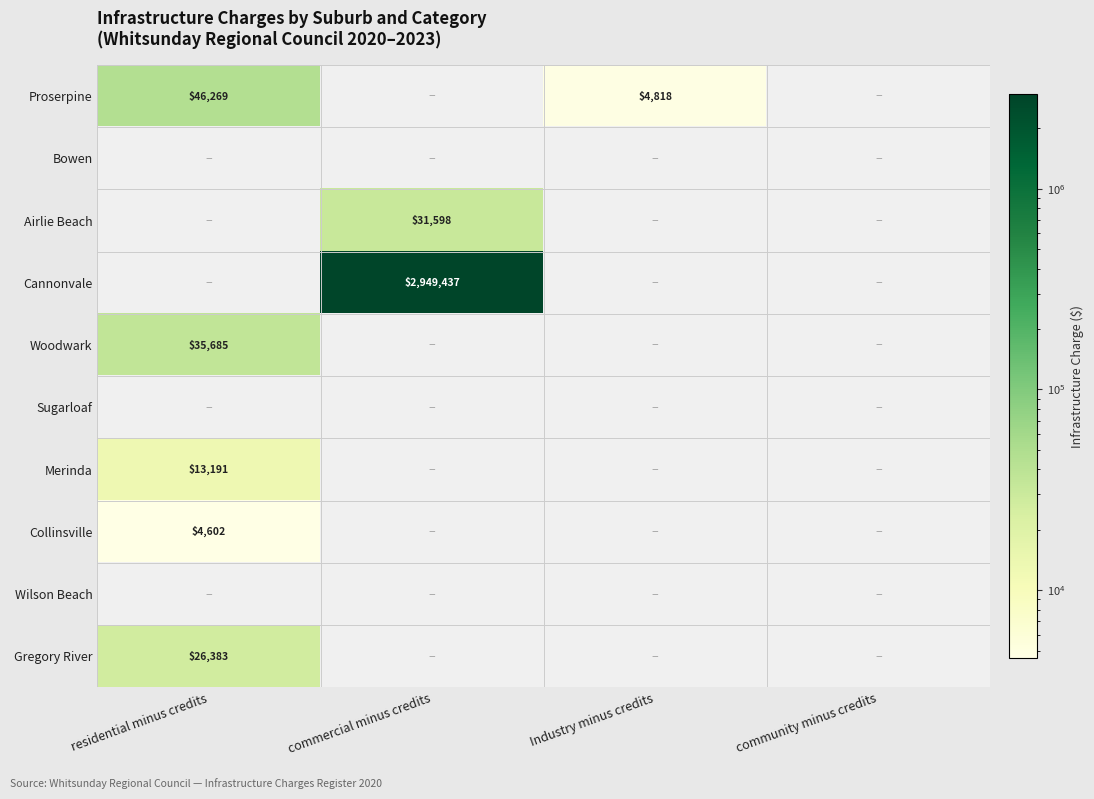

Which label corresponds to the smallest value in the chart?

residential minus credits